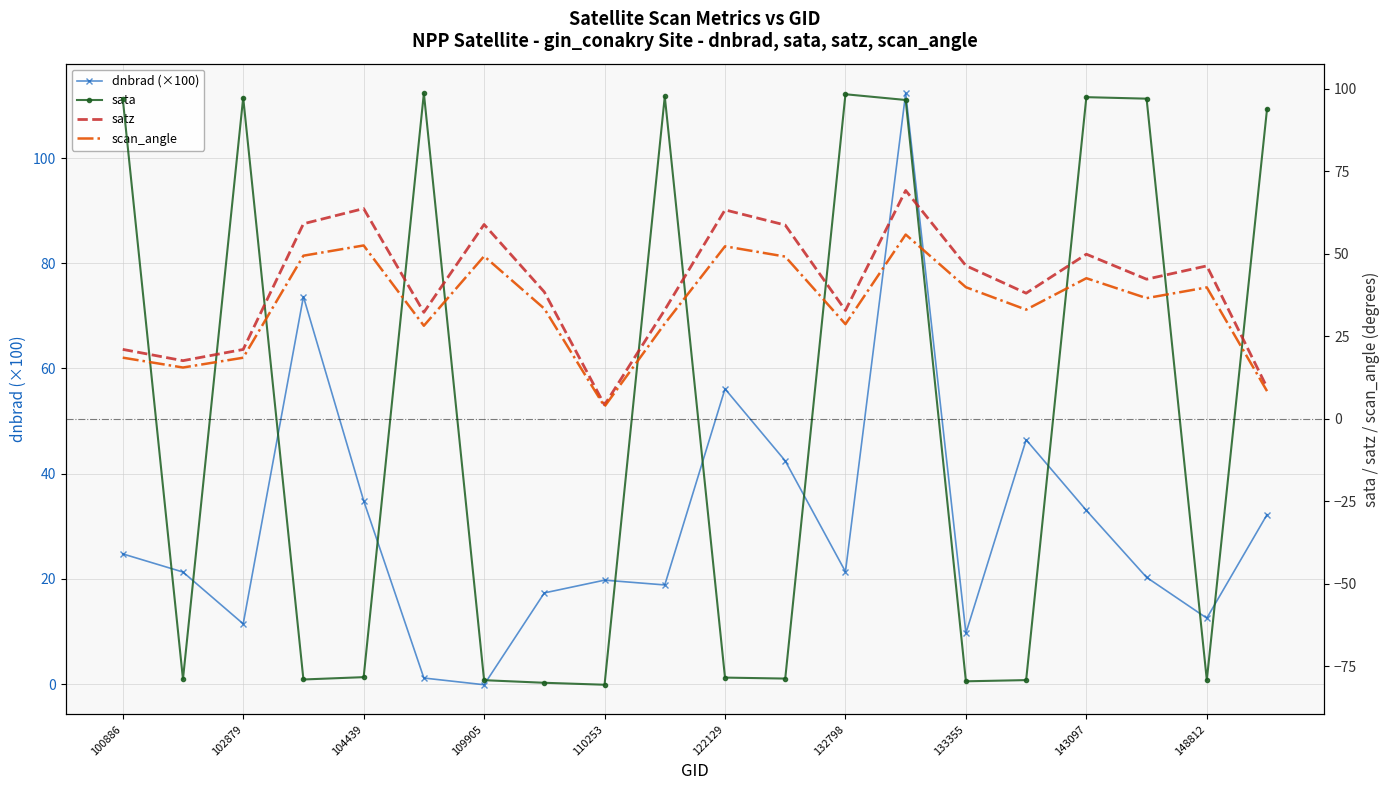

In dnbrad (×100), how many points are higher than both neighbors (excluding endpoints)?

5